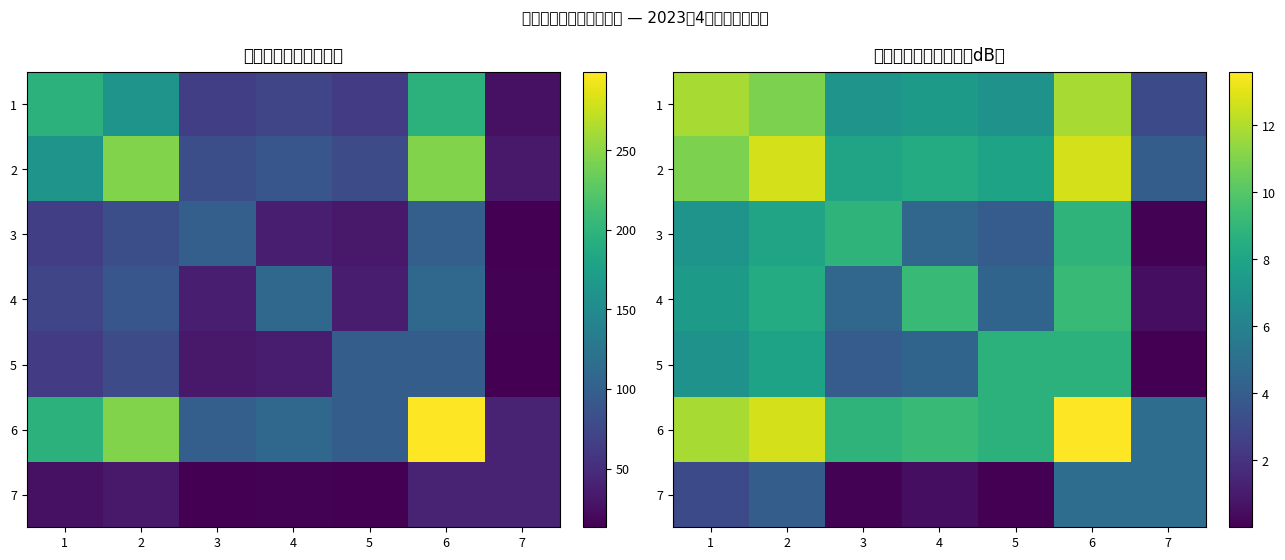

Is the value of row_3 at 2 greater than the value of row_1 at 5?

Yes